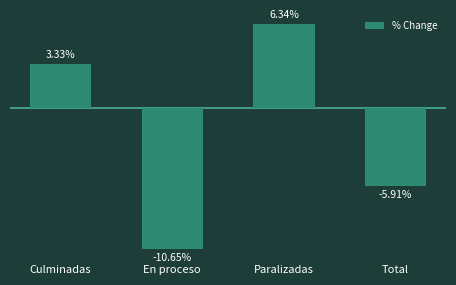

What is the label of the 3rd bar from the right?

En proceso